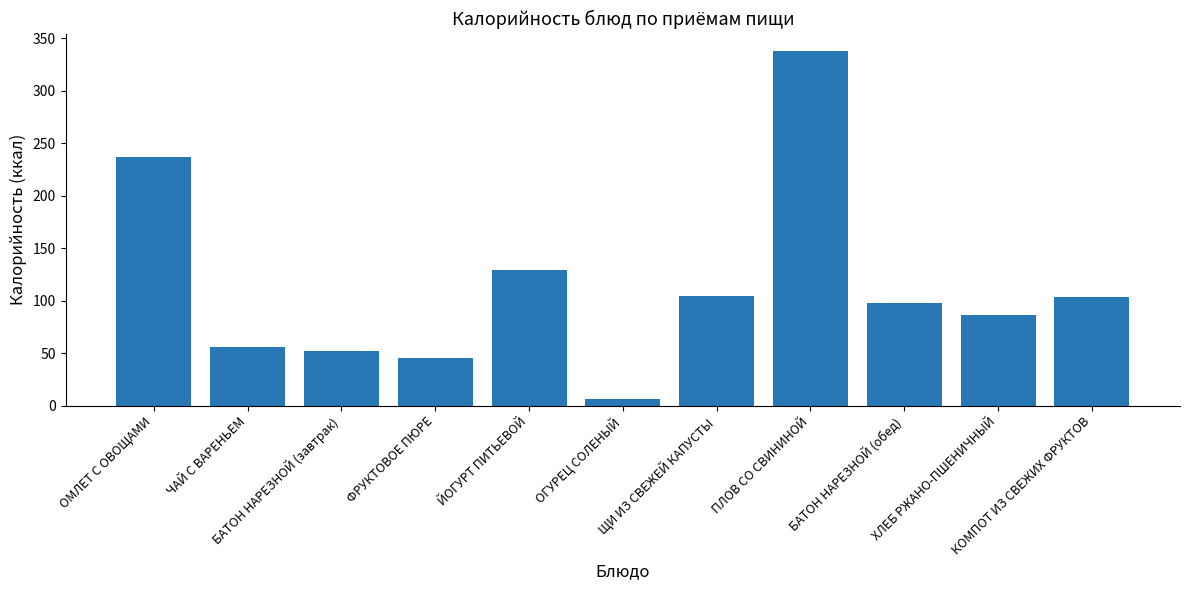

What is the difference between the maximum and second lowest values?

292.6